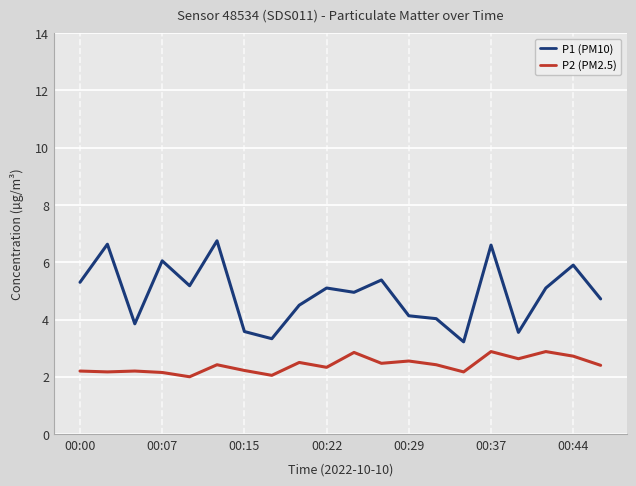

How many categories are shown in the chart?

20